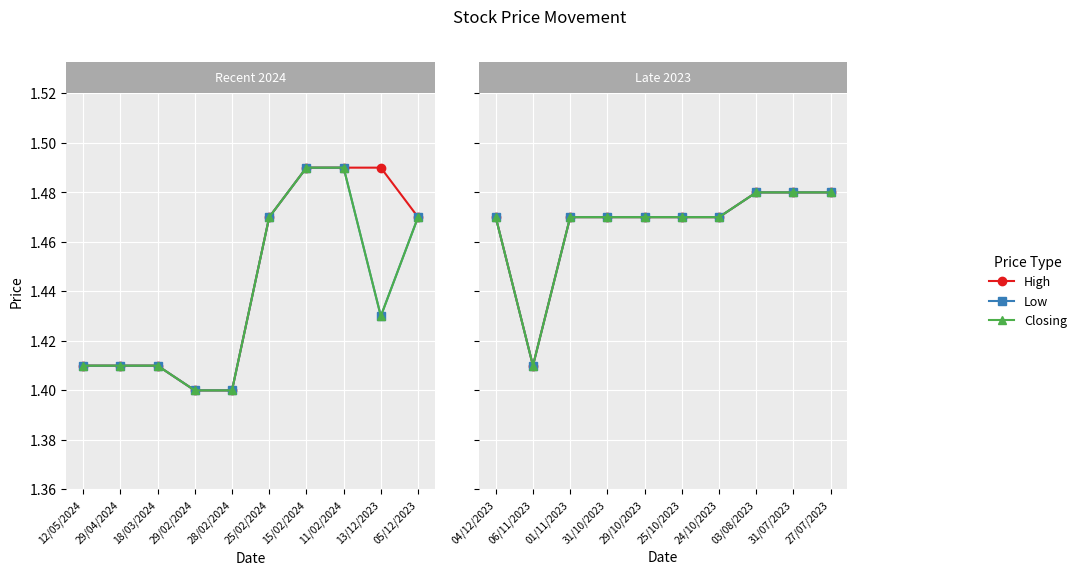

What is the value of the High point at the 8th from the left?

1.5